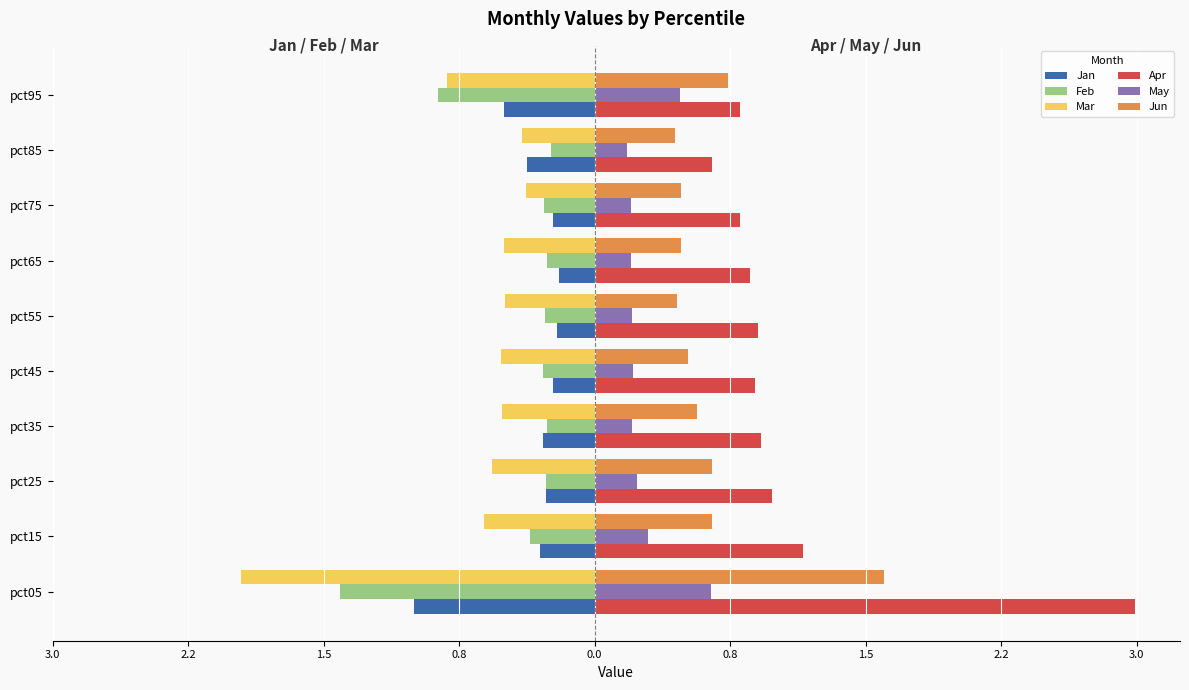

What are all the series names shown in the legend?

Jan, Feb, Mar, Apr, May, Jun